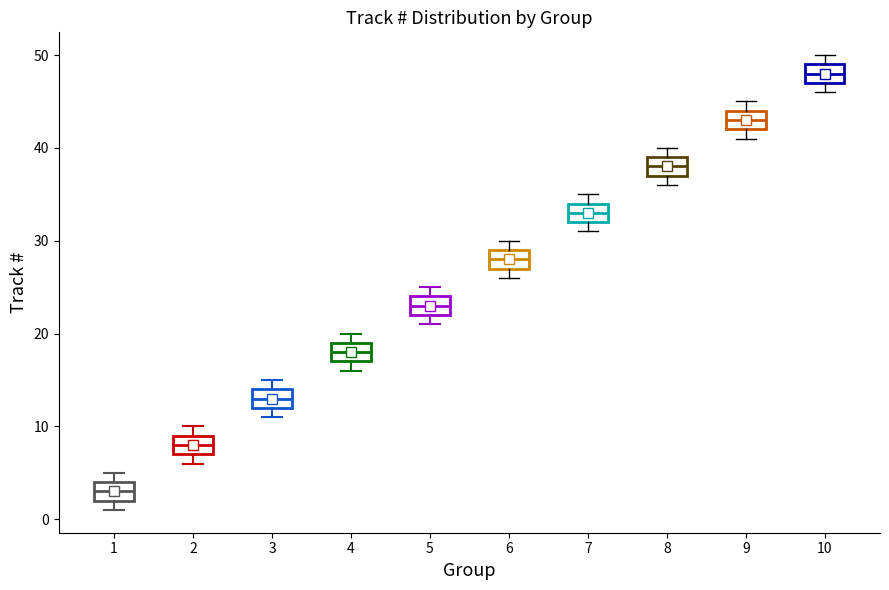

Which box has the highest median line?

10